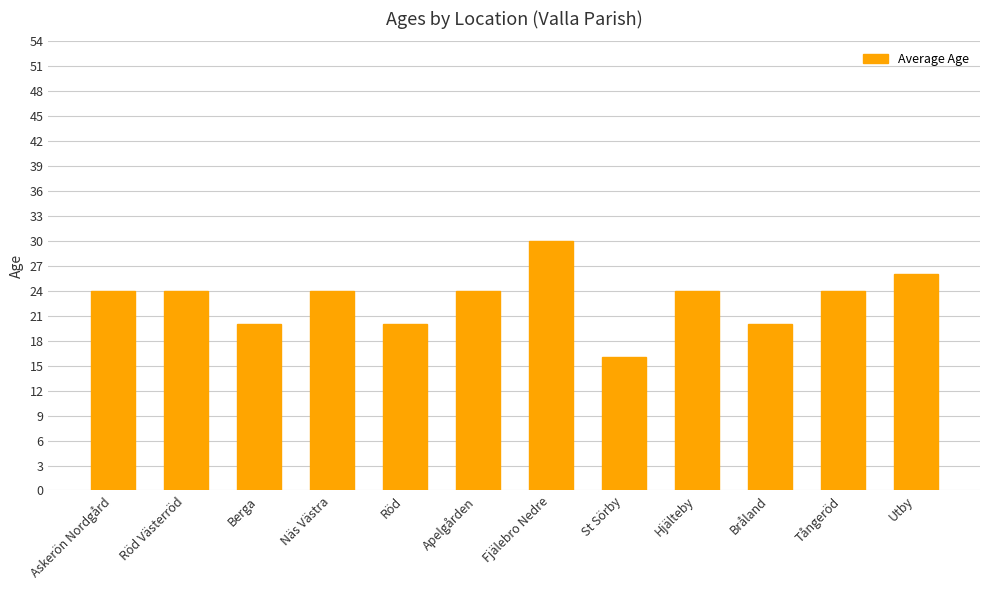

At which category does the chart reach its minimum across all series?

St Sörby